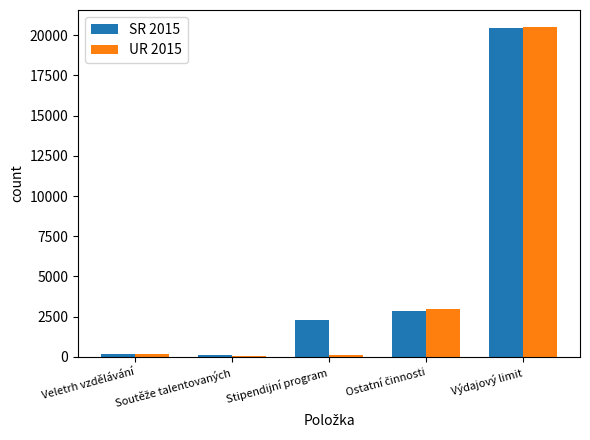

Are the bars horizontal?

No